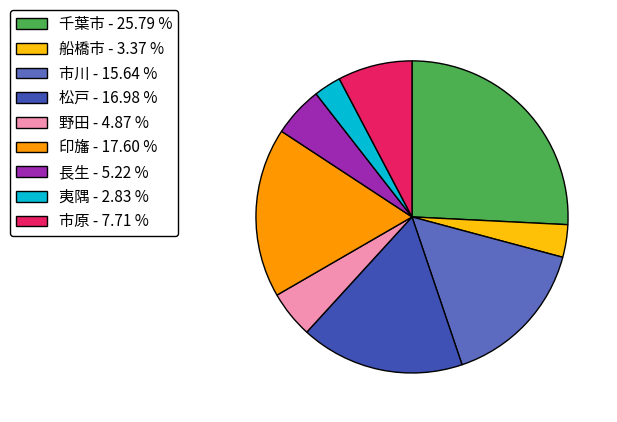

Which category has the biggest portion of the pie?

千葉市